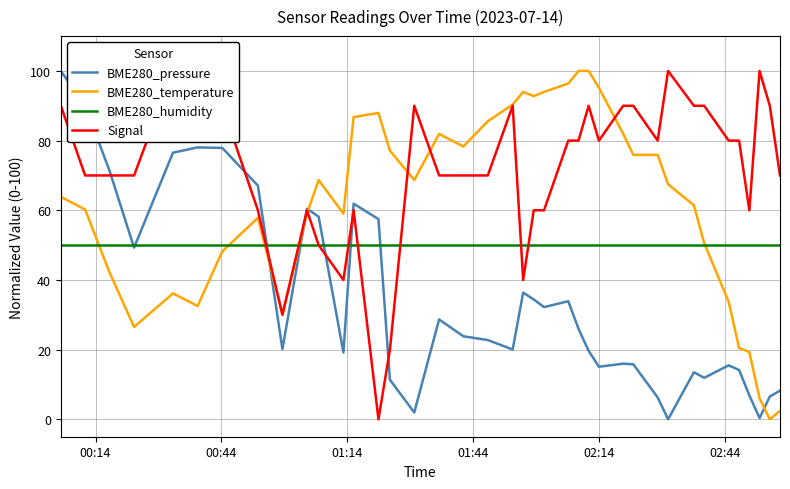

How many values in the BME280_pressure series are below 22?

19